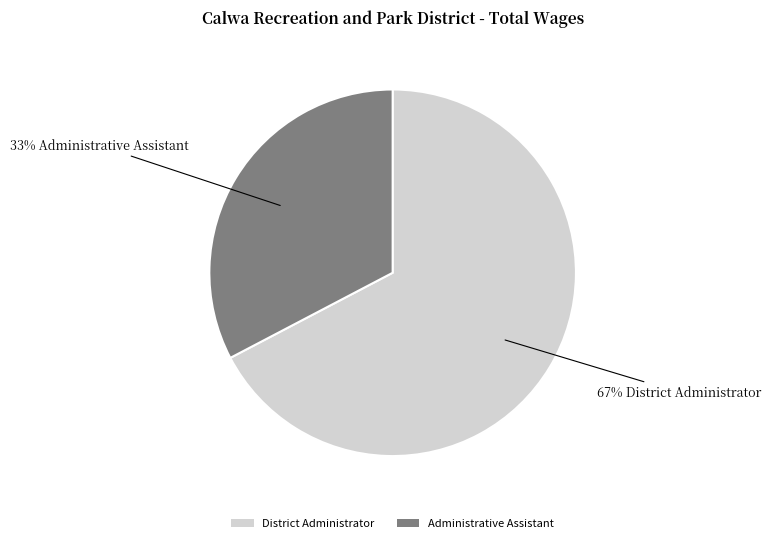

Is there a majority slice in this chart?

Yes